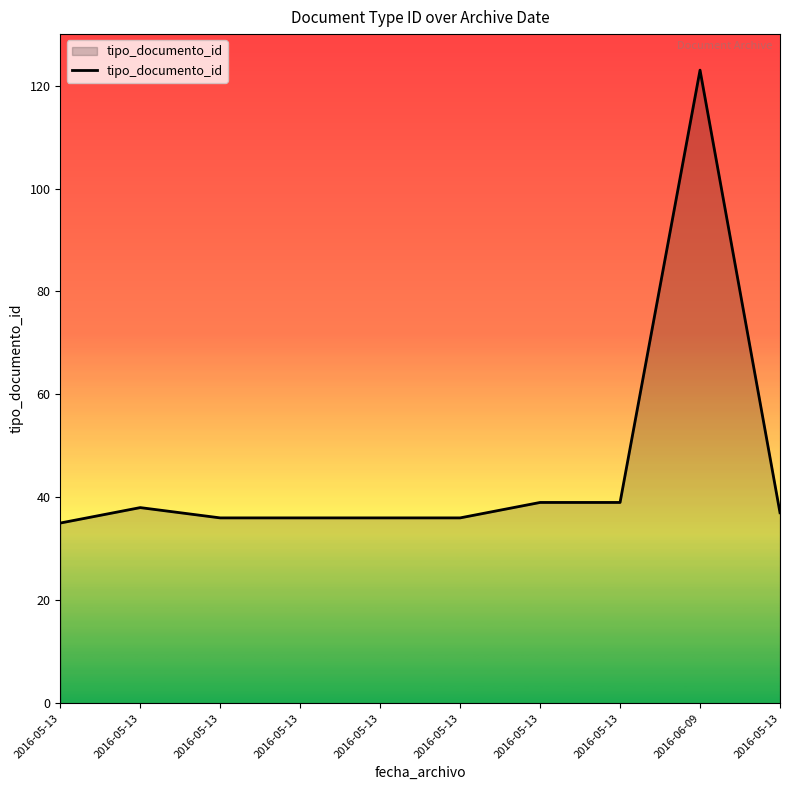

What is the ratio of the value at 2016-06-09 to the value at 2016-05-13?

3.4